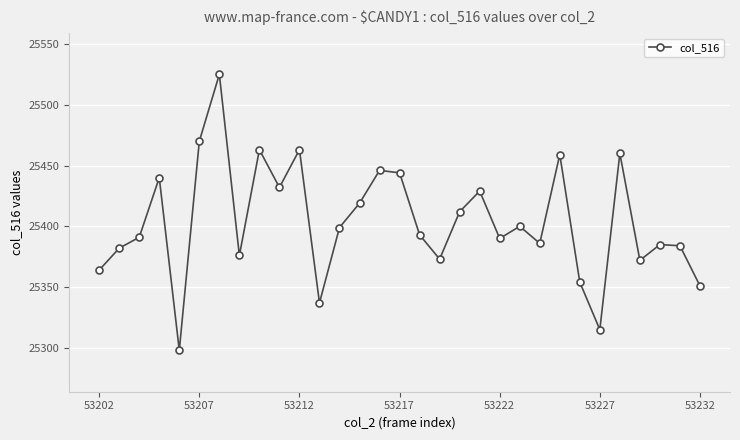

What is the difference between the maximum and minimum values?

227